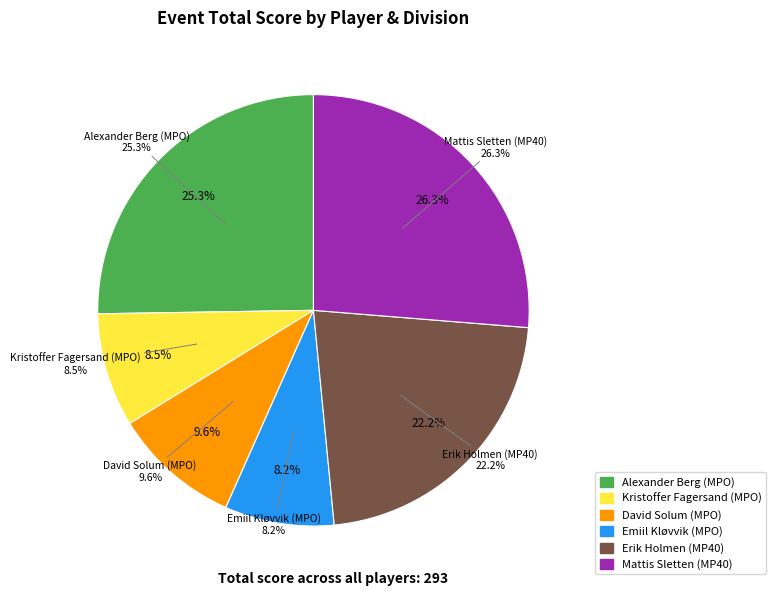

The David Solum (MPO) slice represents 3% of the pie. True or false?

False